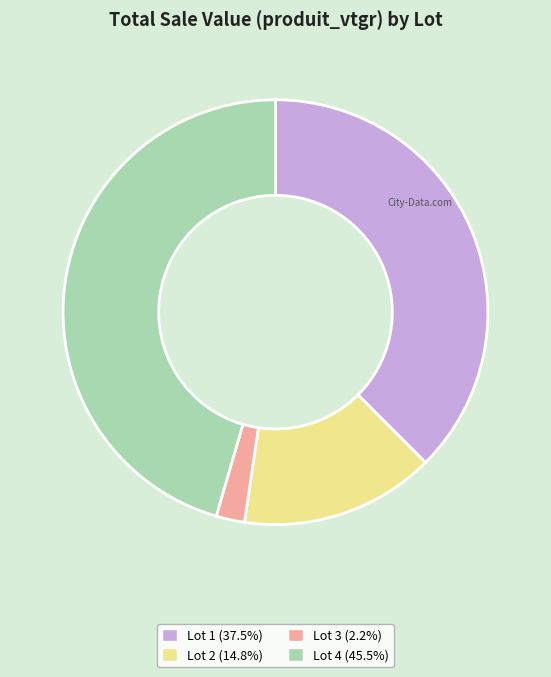

Between Lot 1 and Lot 3, which is larger?

Lot 1